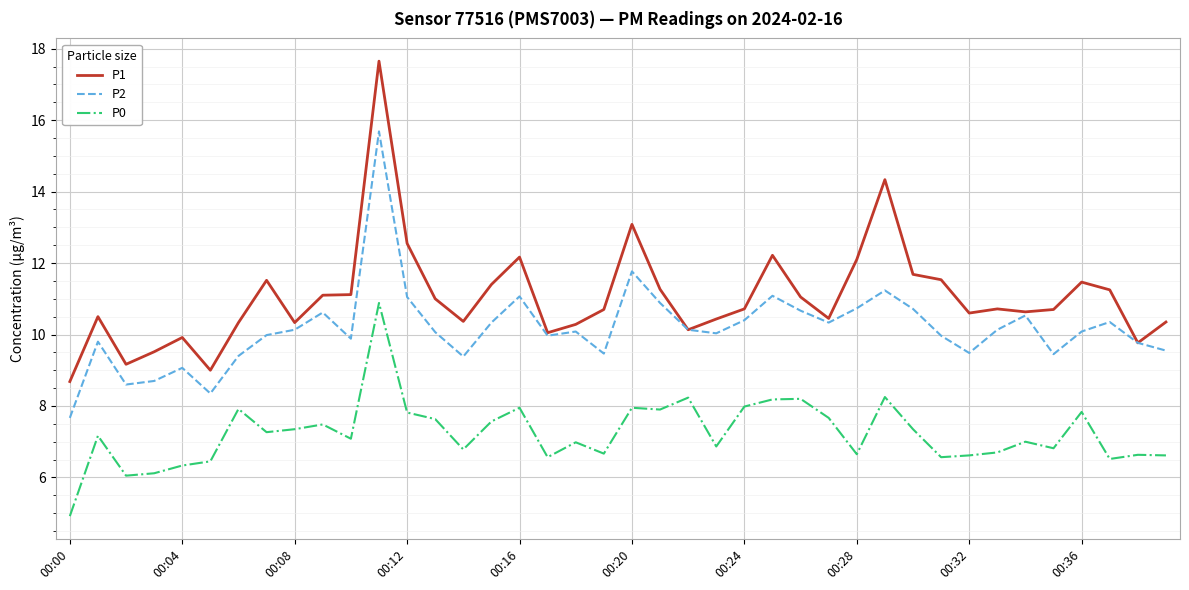

Does the chart have visible grid lines?

Yes